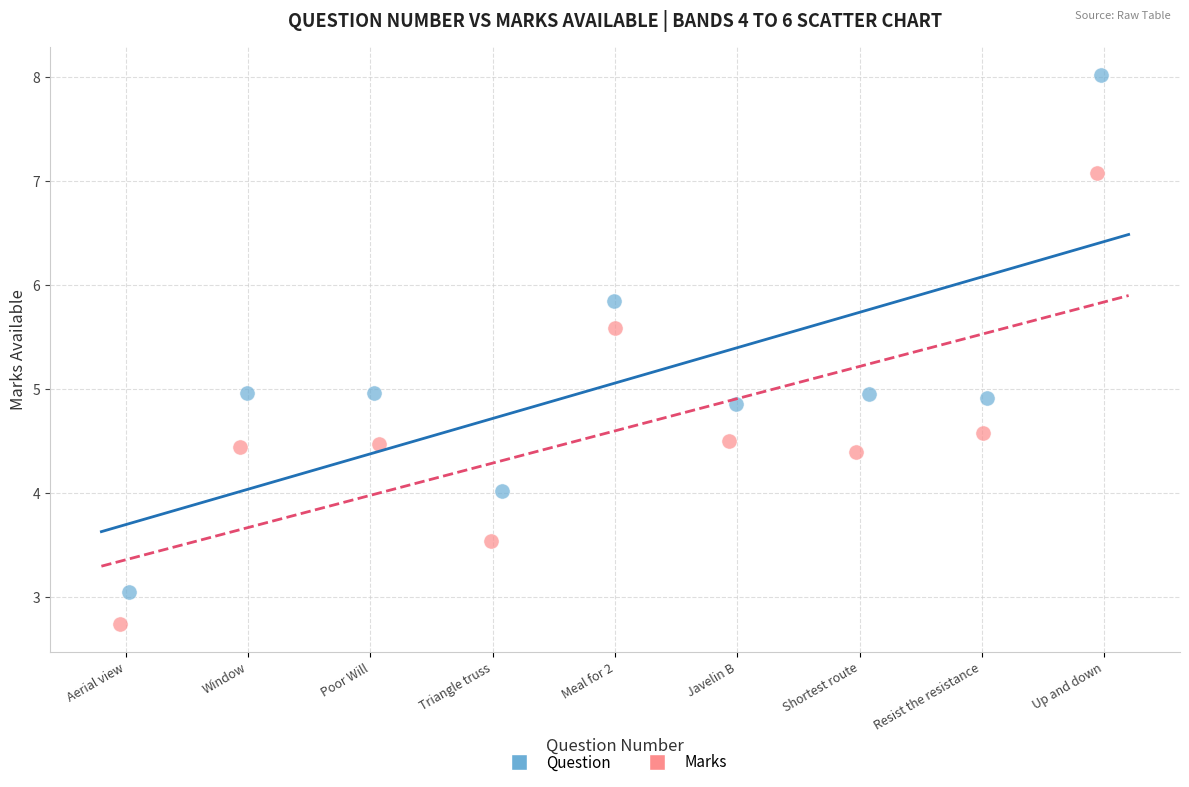

Which series reaches the minimum Y coordinate?

Marks